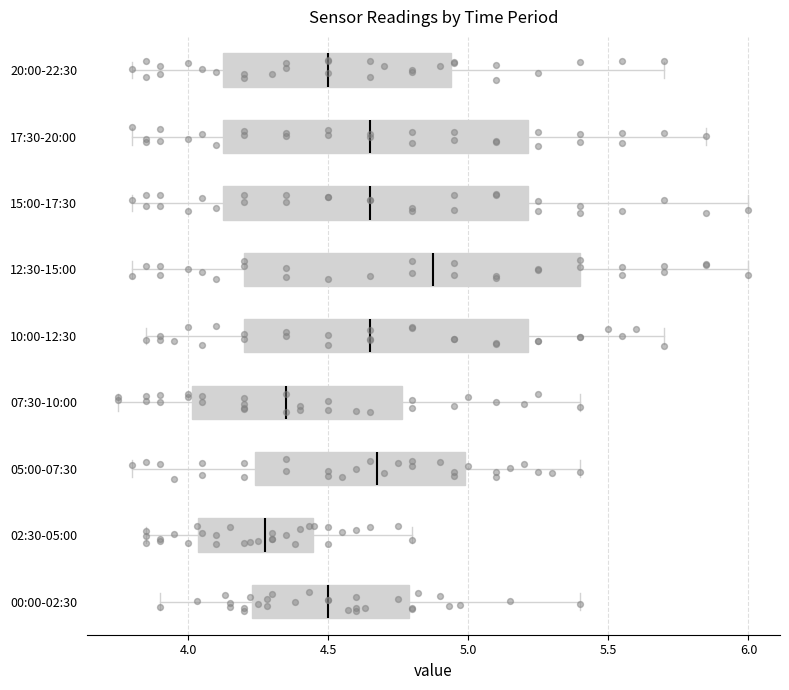

Reading bottom to top, read every box against the x-axis: the position of its median line, the range the box covers, and the ends of its whiskers. The values are not printed on the chart, so give them approximately, as read against the axis.

00:00-02:30: median 4.50, box 4.25 to 4.80, whiskers 3.90 to 5.40
02:30-05:00: median 4.30, box 4.05 to 4.45, whiskers 3.85 to 4.80
05:00-07:30: median 4.70, box 4.25 to 5.00, whiskers 3.80 to 5.40
07:30-10:00: median 4.35, box 4.00 to 4.75, whiskers 3.75 to 5.40
10:00-12:30: median 4.65, box 4.20 to 5.20, whiskers 3.85 to 5.70
12:30-15:00: median 4.90, box 4.20 to 5.40, whiskers 3.80 to 6.00
15:00-17:30: median 4.65, box 4.15 to 5.20, whiskers 3.80 to 6.00
17:30-20:00: median 4.65, box 4.15 to 5.20, whiskers 3.80 to 5.85
20:00-22:30: median 4.50, box 4.15 to 4.95, whiskers 3.80 to 5.70